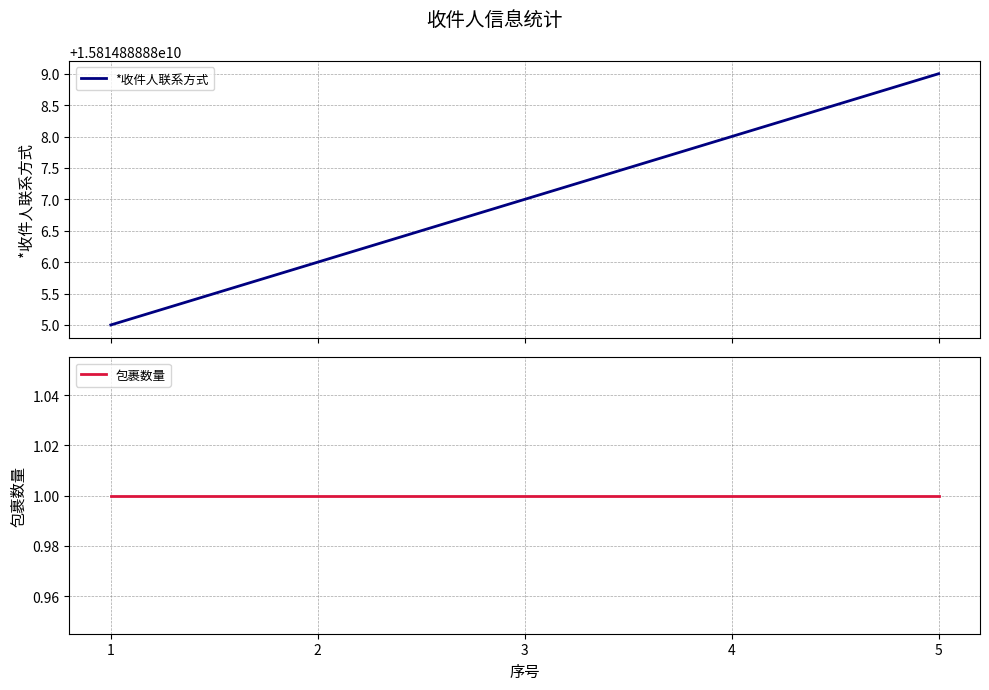

What is the highest value of the *收件人联系方式 series?

15814888889